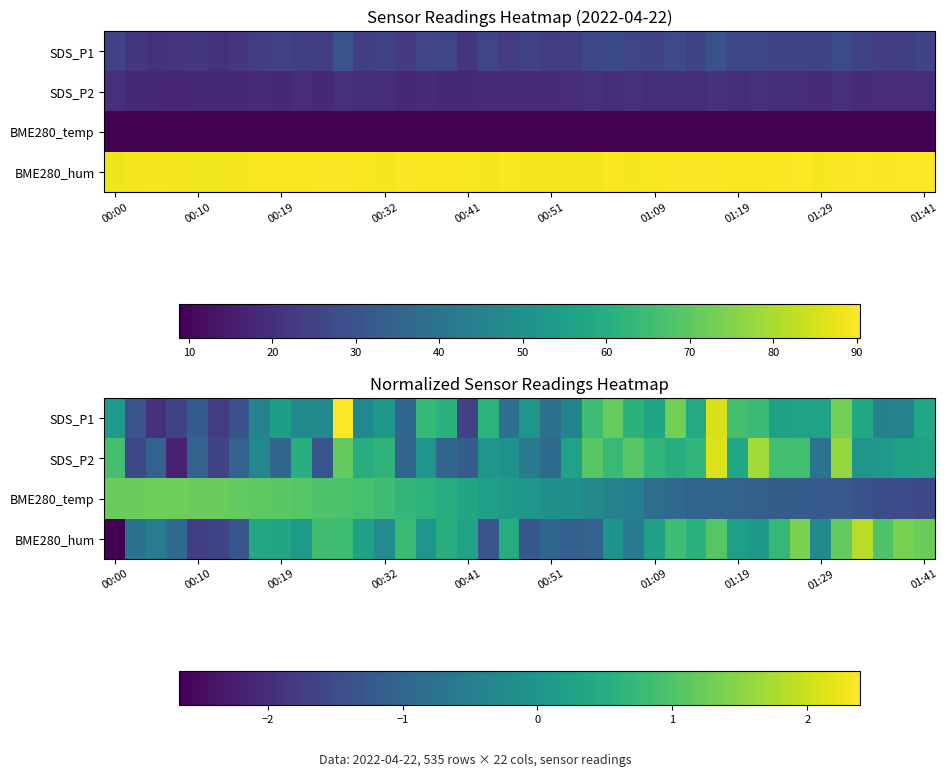

Rank the series by their average value, from lowest to highest.

SDS_P2, BME280_hum, BME280_temp, SDS_P1